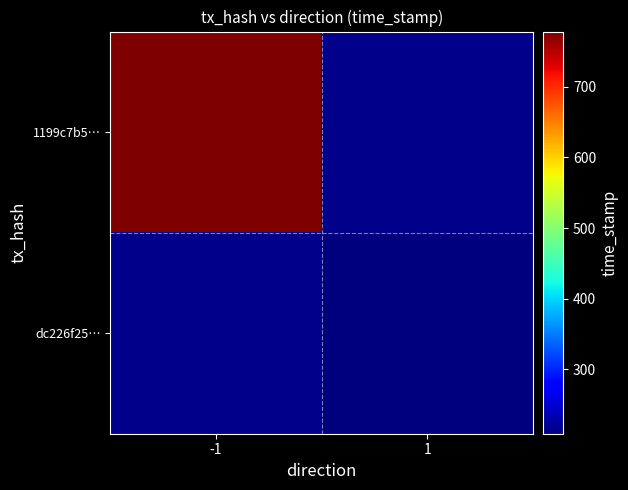

List the series in order of their overall mean, highest first.

1199c7b5…, dc226f25…